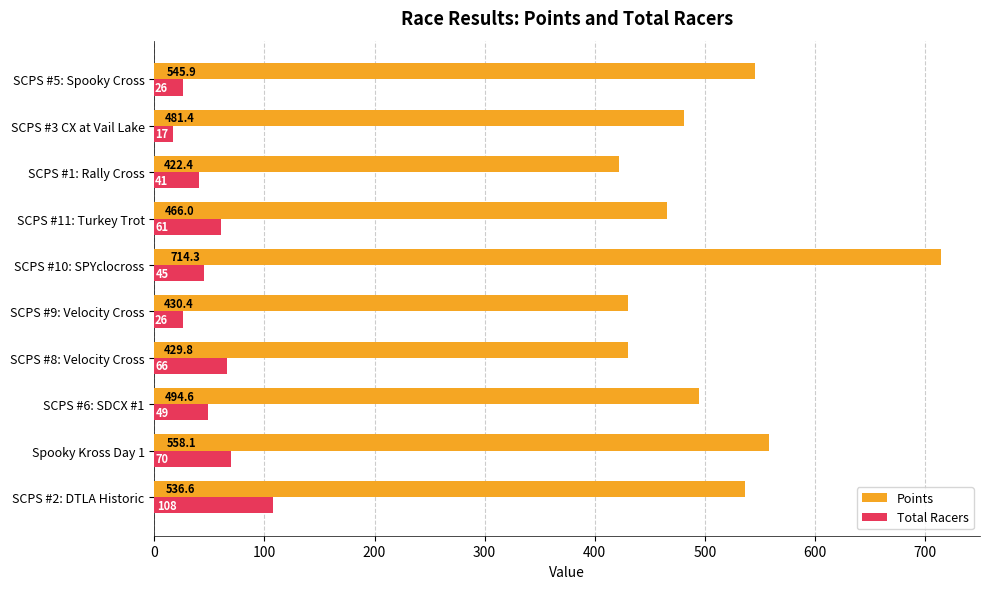

At which category does the chart reach its peak across all series?

SCPS #10: SPYclocross